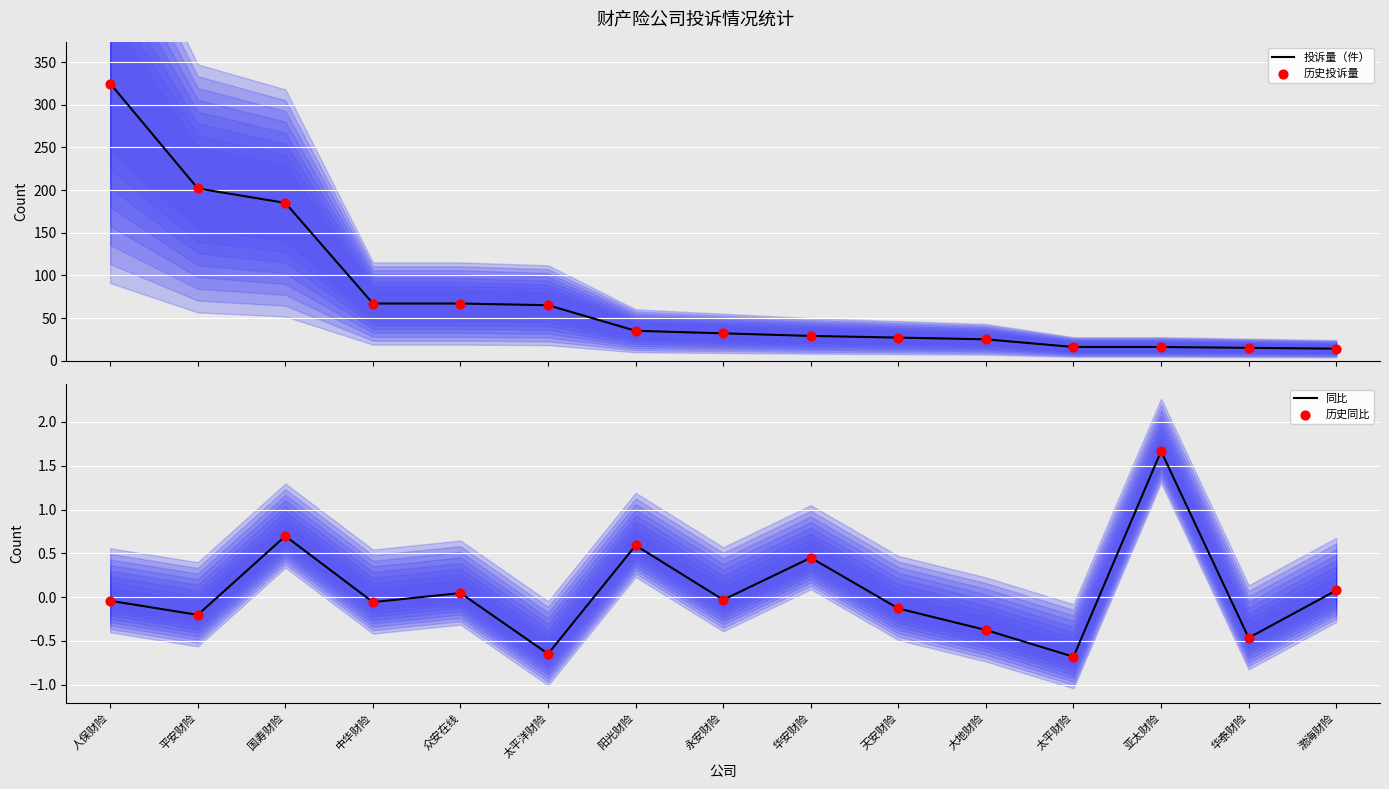

What are all the series names shown in the legend?

投诉量（件）, 历史投诉量, 同比, 历史同比